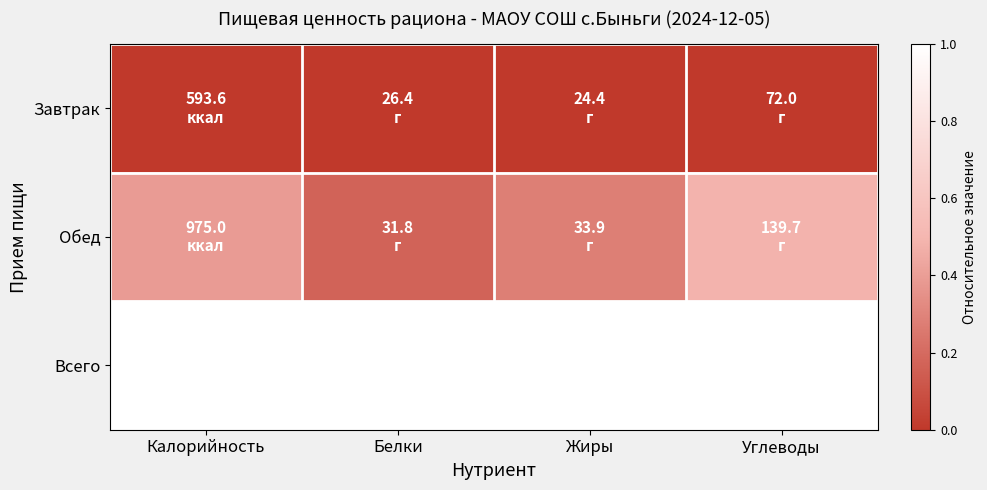

Reading right to left, transcribe all the data shown in this chart.

Завтрак: Углеводы=0.0	Жиры=0.0	Белки=0.0	Калорийность=0.0
Обед: Углеводы=0.5	Жиры=0.3	Белки=0.2	Калорийность=0.4
Всего: Углеводы=1.0	Жиры=1.0	Белки=1.0	Калорийность=1.0